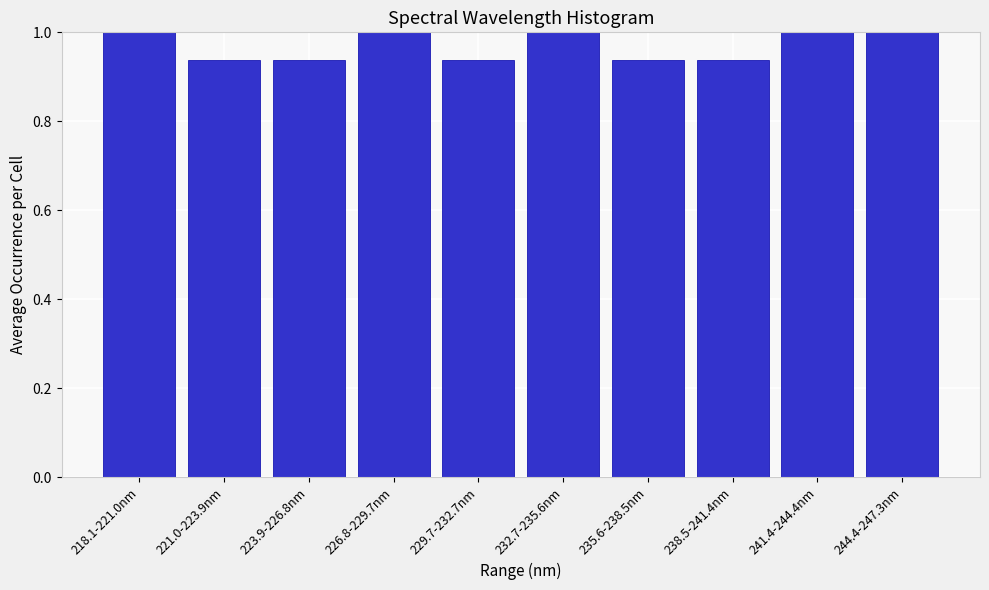

Between 229.7-232.7nm and 218.1-221.0nm, which is larger?

218.1-221.0nm